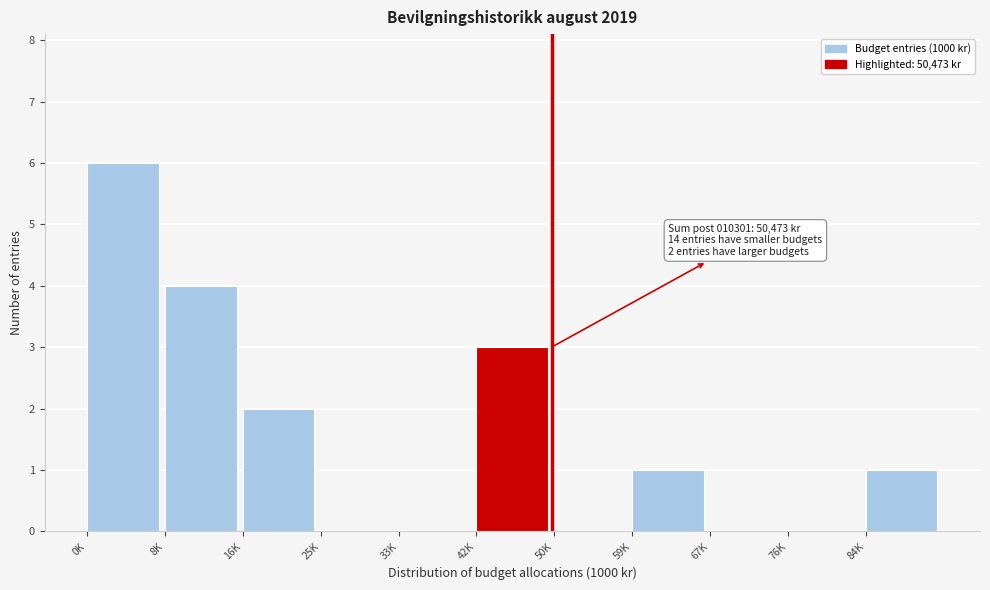

Reading left to right, list all the values displayed in this chart.

0K=6	8K=4	16K=2	25K=0	33K=0	42K=3	50K=0	59K=1	67K=0	76K=0	84K=1